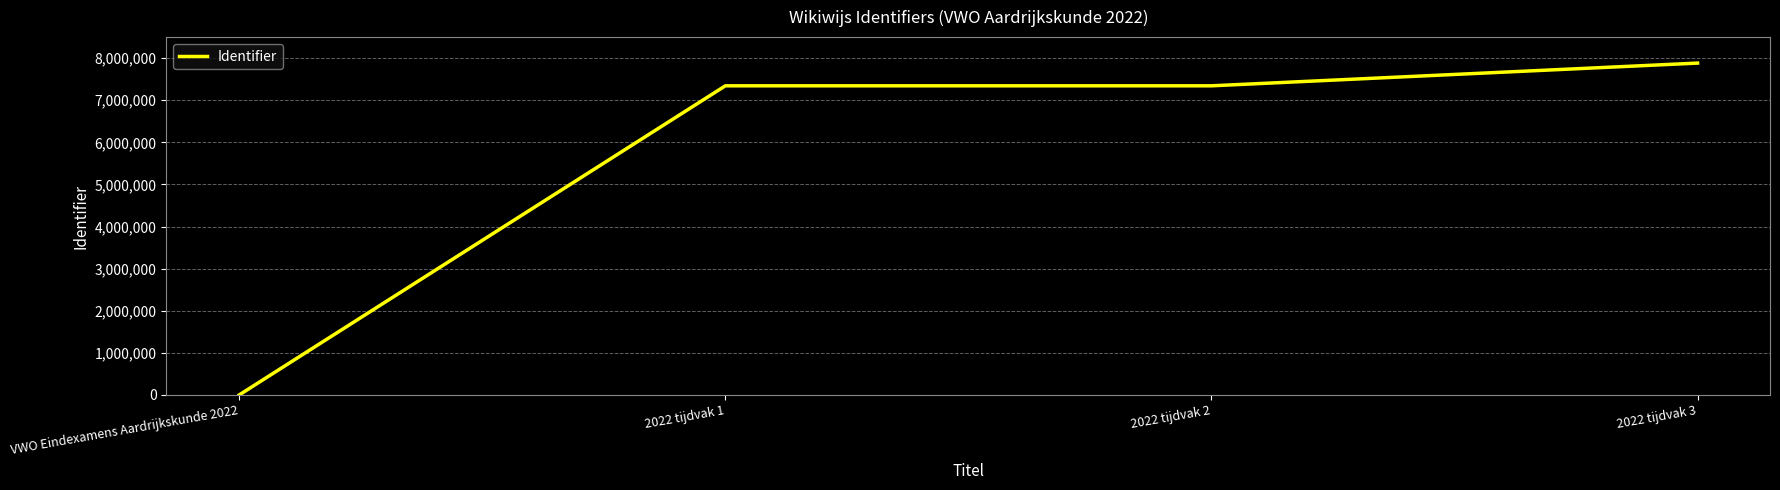

How many lines are shown in the chart?

1